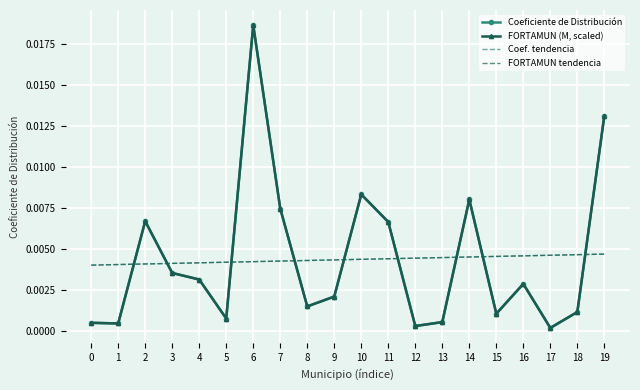

What is the sum of all Coeficiente de Distribución values?

0.1